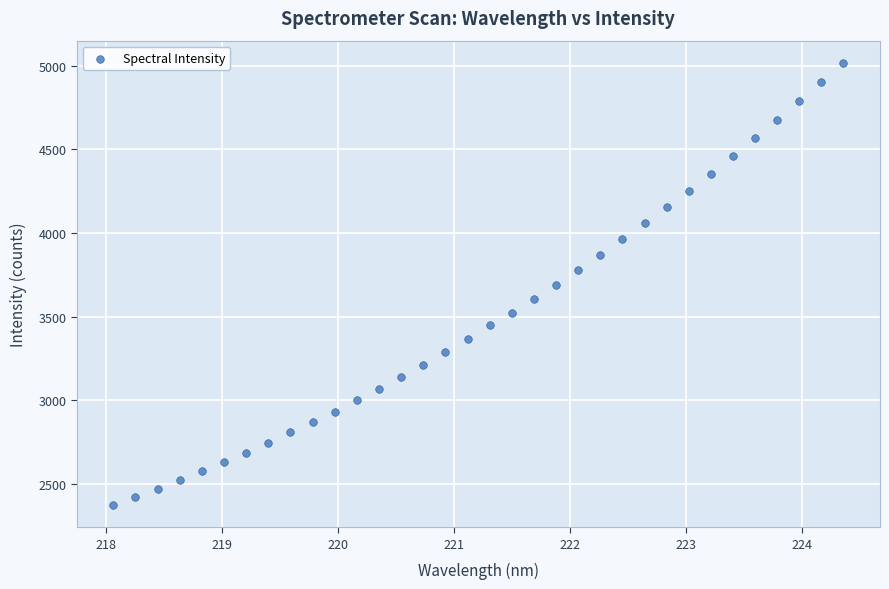

What is the range of X values (max minus min)?

6.3